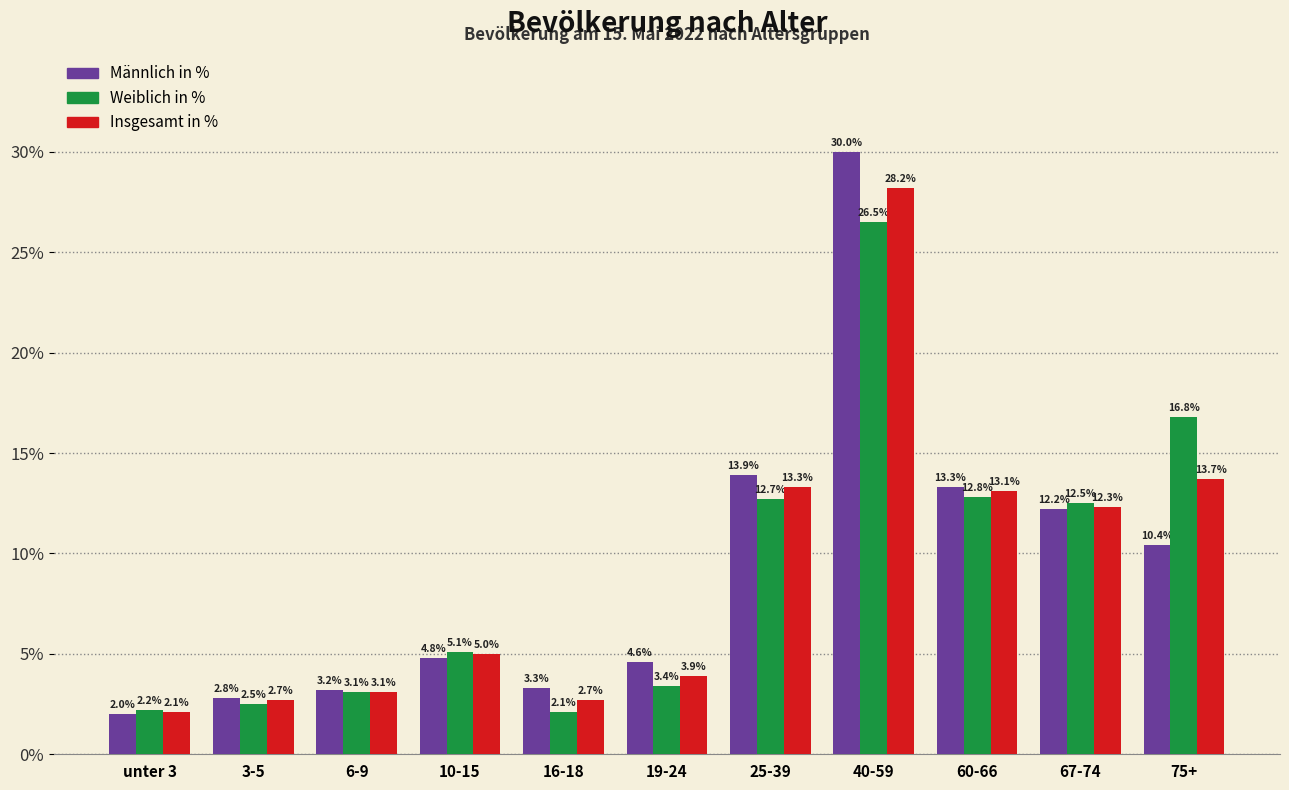

Reading left to right, transcribe all the data shown in this chart.

Männlich in %: unter 3=2.0	3-5=2.8	6-9=3.2	10-15=4.8	16-18=3.3	19-24=4.6	25-39=13.9	40-59=30.0	60-66=13.3	67-74=12.2	75+=10.4
Weiblich in %: unter 3=2.2	3-5=2.5	6-9=3.1	10-15=5.1	16-18=2.1	19-24=3.4	25-39=12.7	40-59=26.5	60-66=12.8	67-74=12.5	75+=16.8
Insgesamt in %: unter 3=2.1	3-5=2.7	6-9=3.1	10-15=5.0	16-18=2.7	19-24=3.9	25-39=13.3	40-59=28.2	60-66=13.1	67-74=12.3	75+=13.7